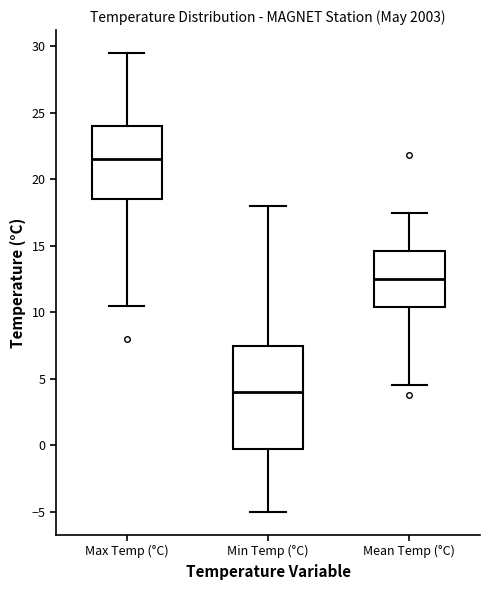

Which box's median line is the highest?

Max Temp (°C)